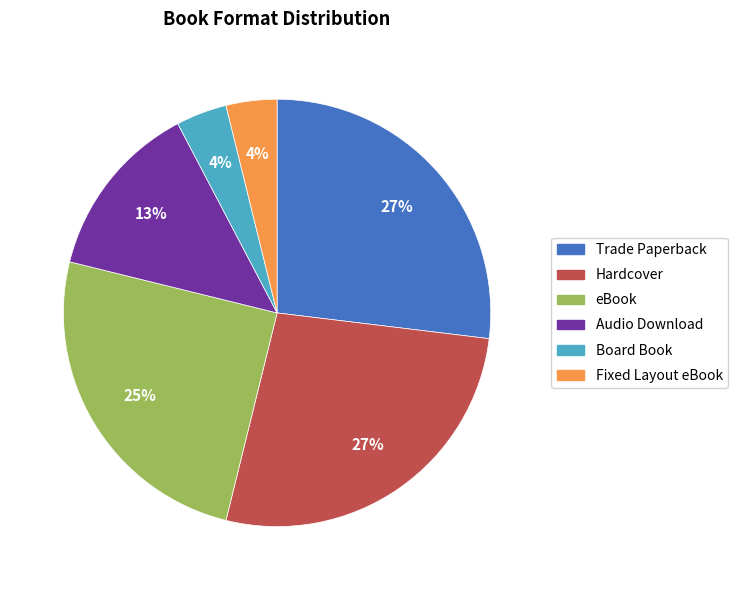

Approximately how many times larger is the value at Fixed Layout eBook compared to Board Book?

1.0